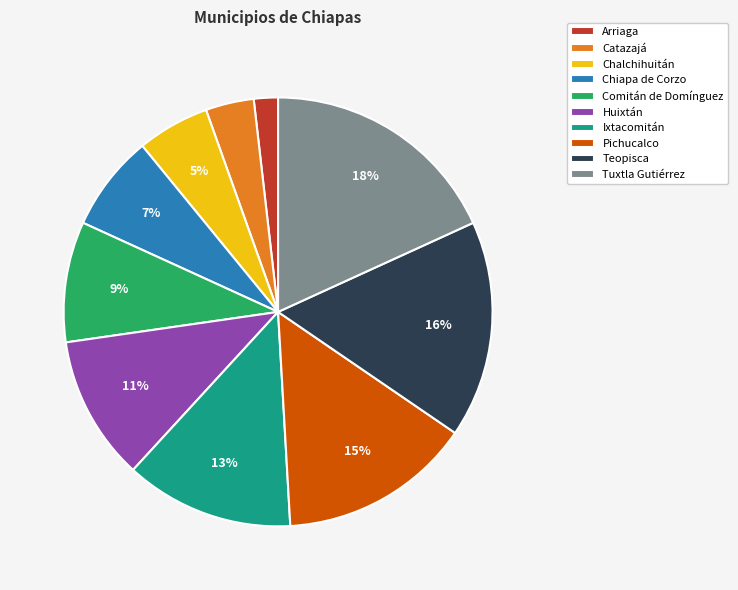

True or false: Chiapa de Corzo accounts for 7% of the total.

True